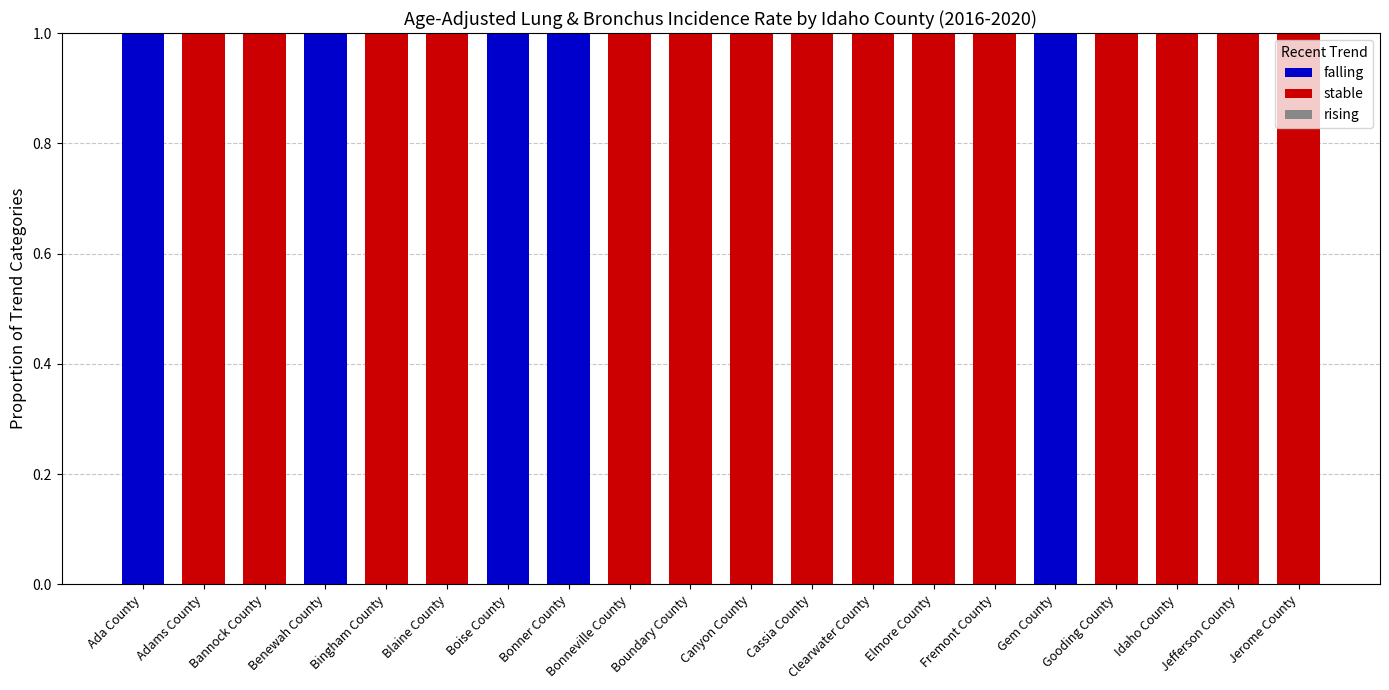

The value of falling at Gooding County is 0. True or false?

True